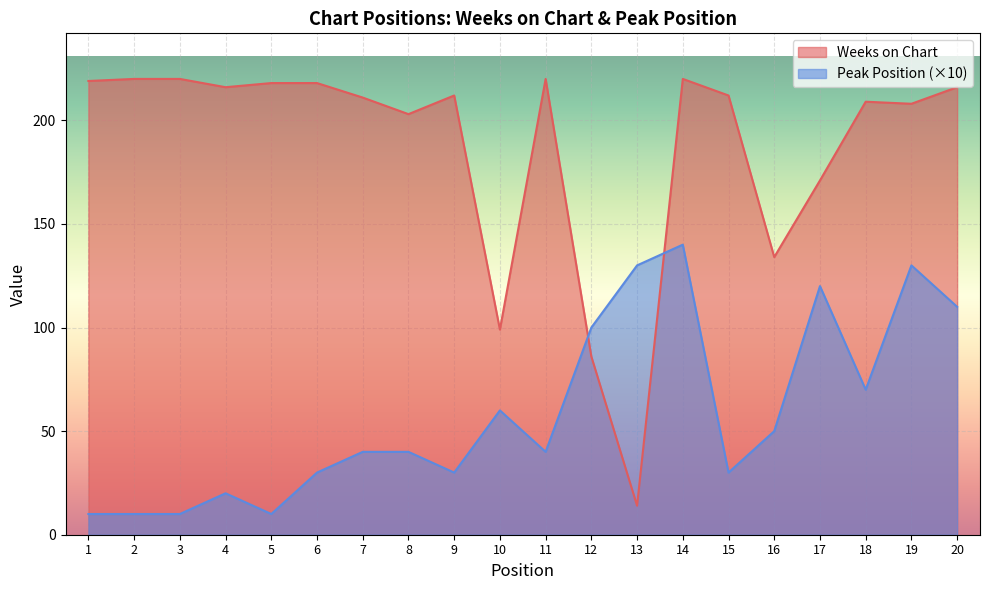

Rank the series at 2 from lowest to highest value.

Peak Position (×10), Weeks on Chart